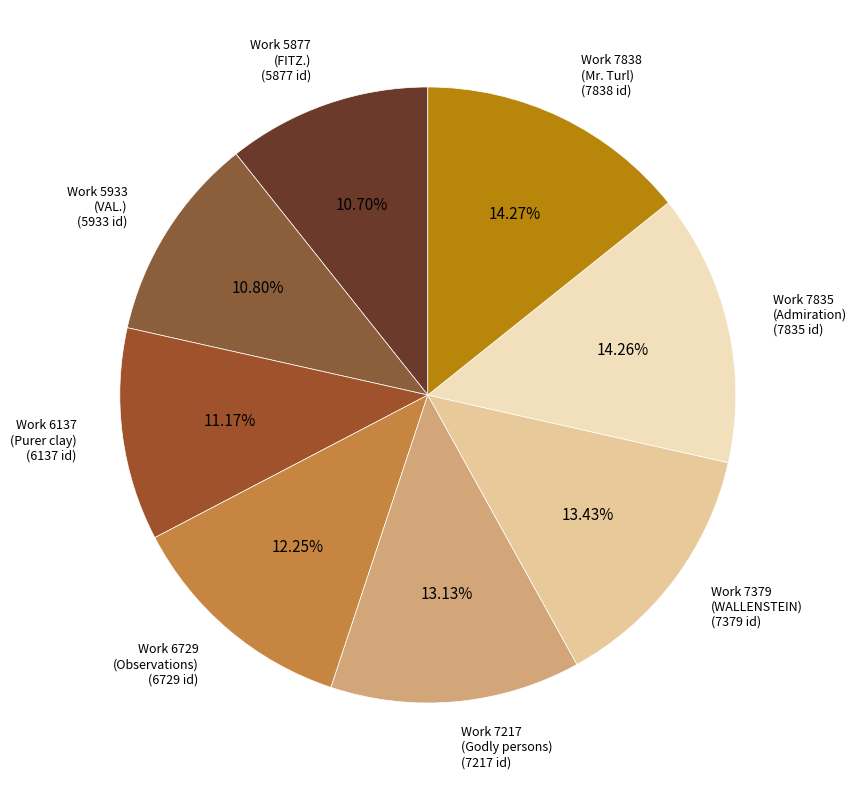

Combined, do Work 6729 (Observations) and Work 7379 (WALLENSTEIN) account for over 50%?

No